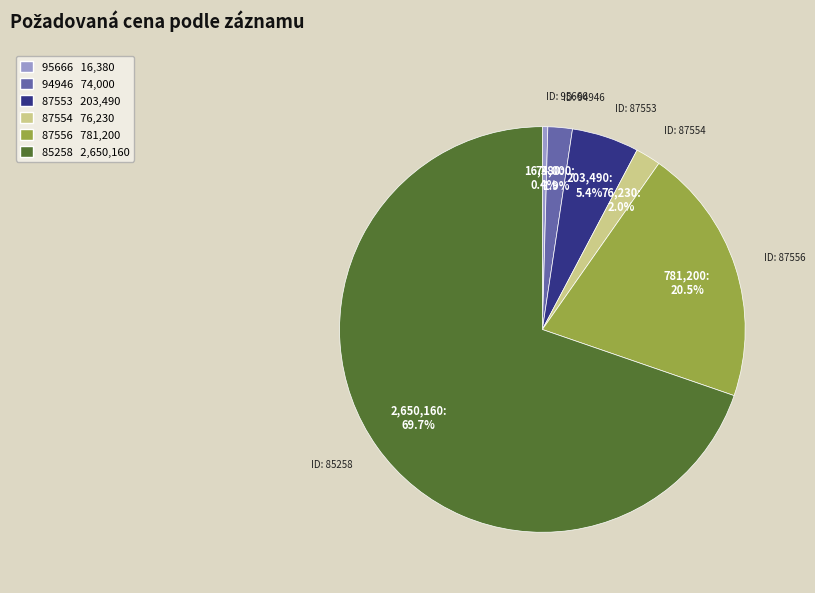

Do 87554 and 85258 together represent more than half of the pie?

Yes